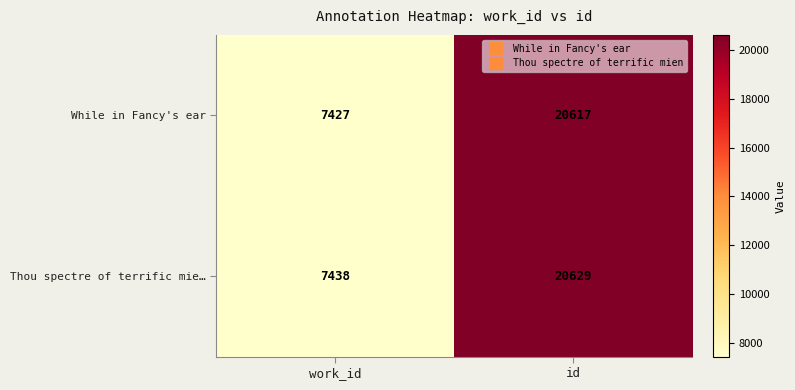

Between work_id and id, which series saw the biggest shift?

Thou spectre of terrific mie…